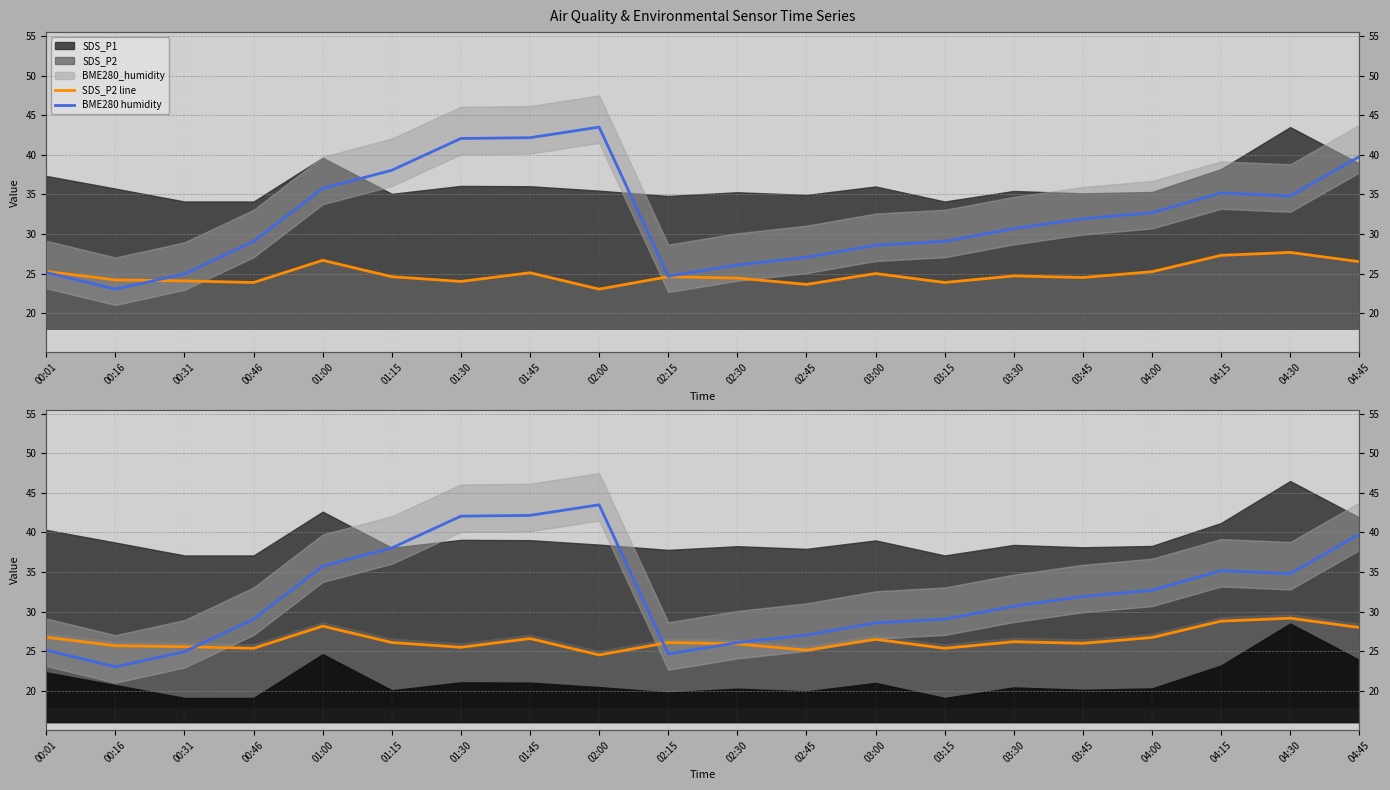

What is the total value across all series at 00:31?

49.0